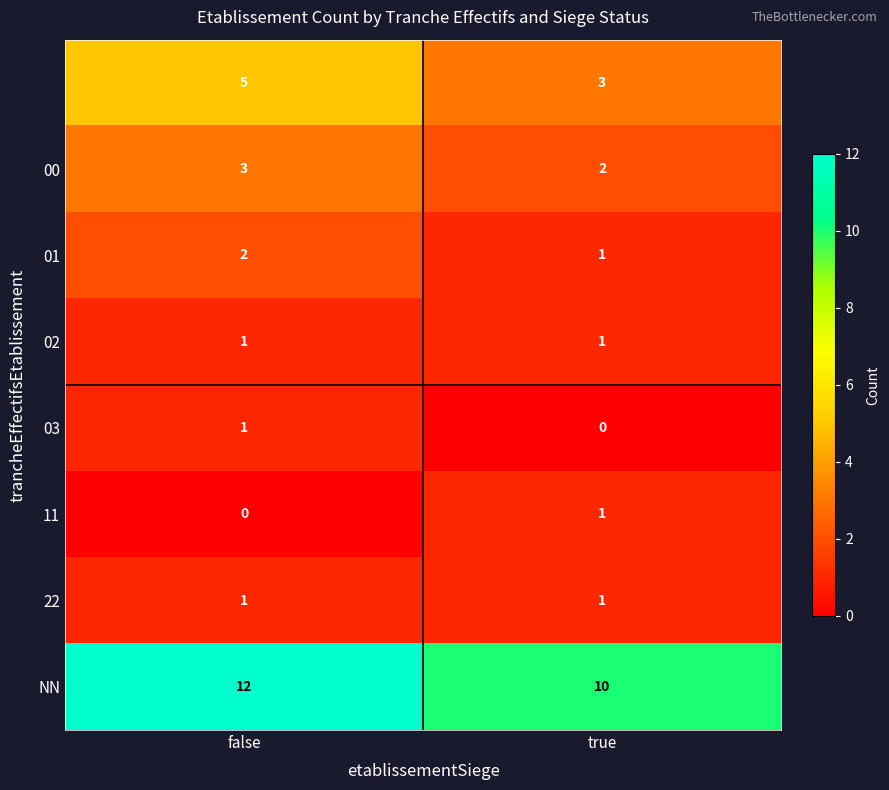

Count the number of data series in this chart.

8